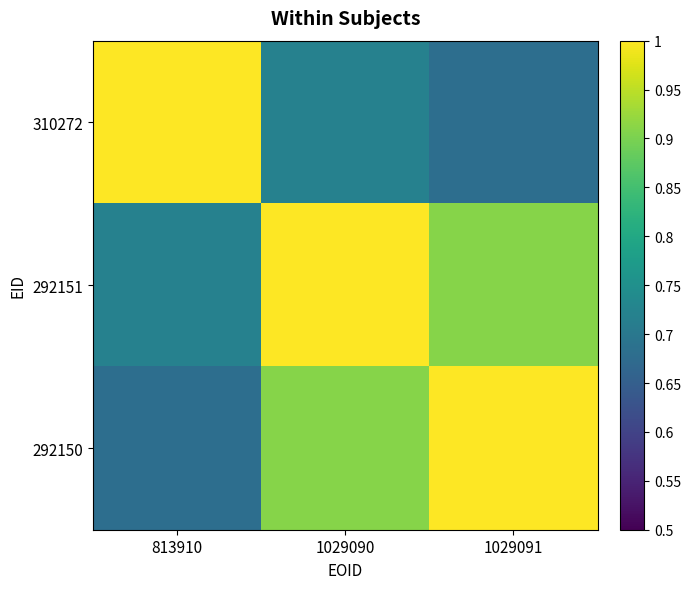

Reading left to right, list all the values displayed in this chart.

310272: 813910=1.0	1029090=0.7	1029091=0.7
292151: 813910=0.7	1029090=1.0	1029091=0.9
292150: 813910=0.7	1029090=0.9	1029091=1.0